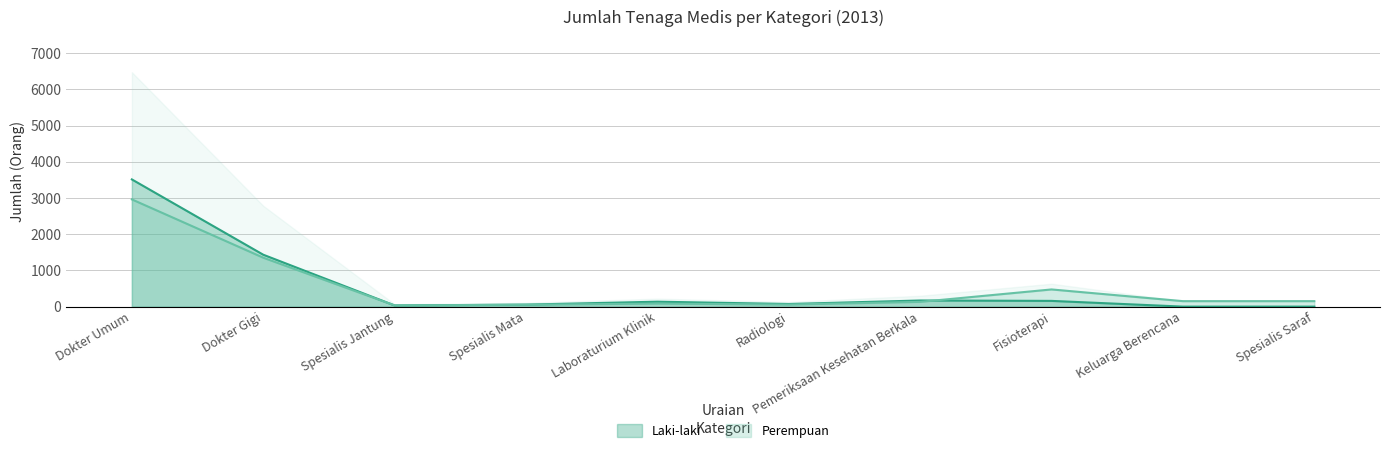

Count the number of categories in the chart.

10